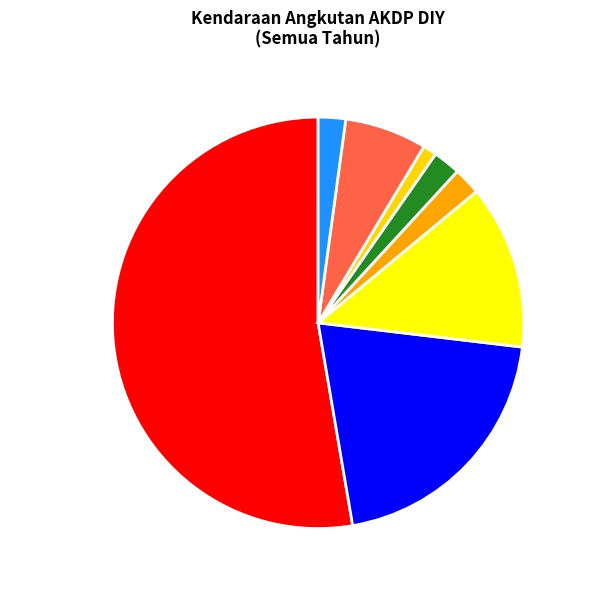

Between KOP. ABADI and NIKKO PUTERA, which is larger?

NIKKO PUTERA